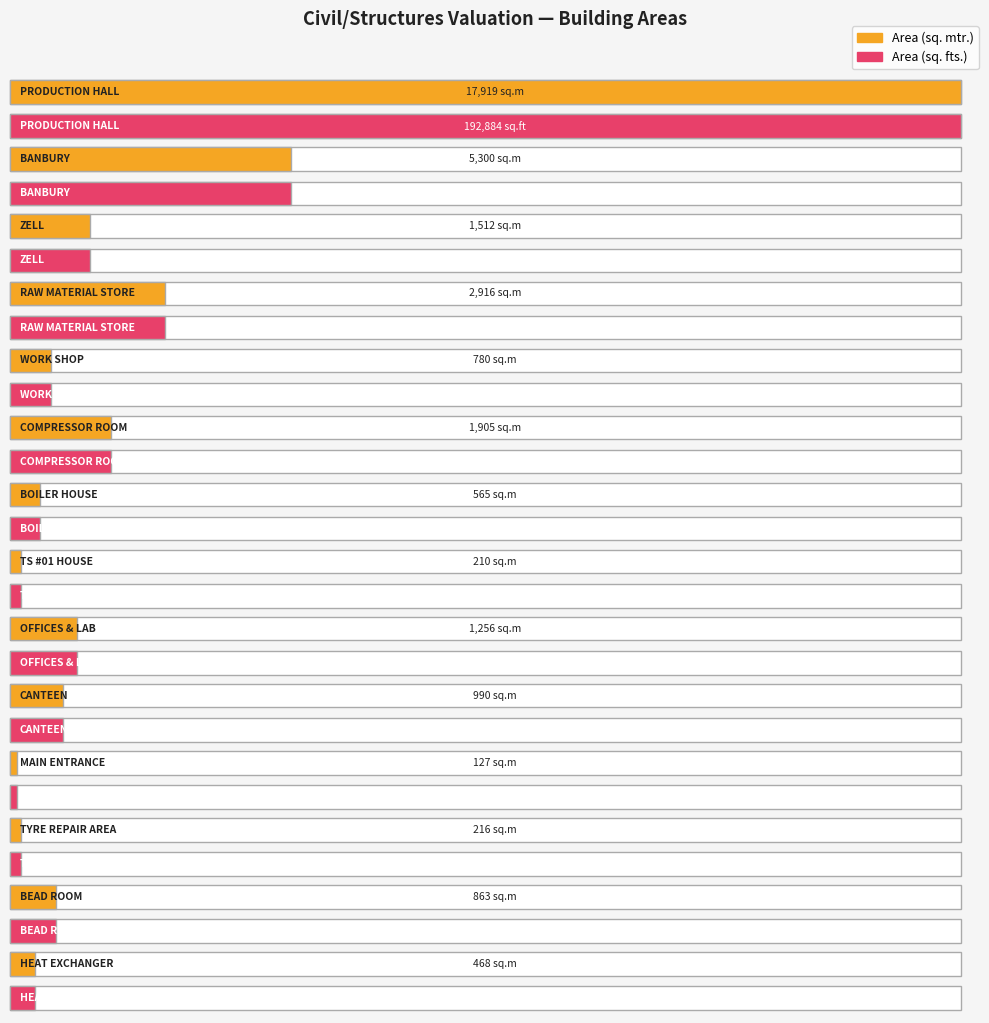

What is the lowest value of the Area (sq. fts.) series?

1367.0